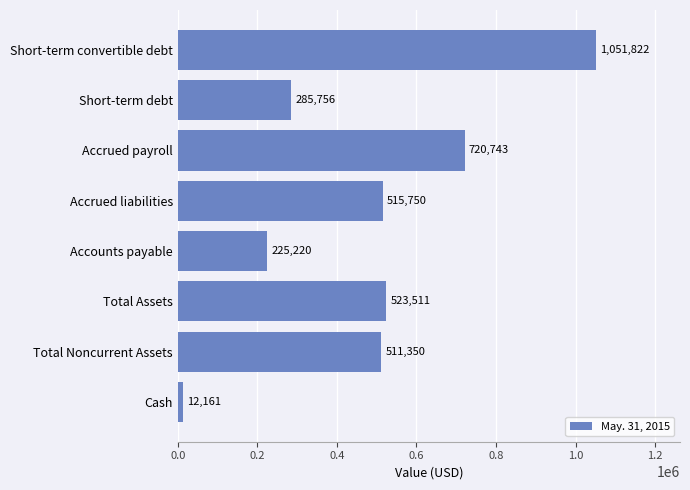

True or false: the data shows 65603 at Accounts payable.

False